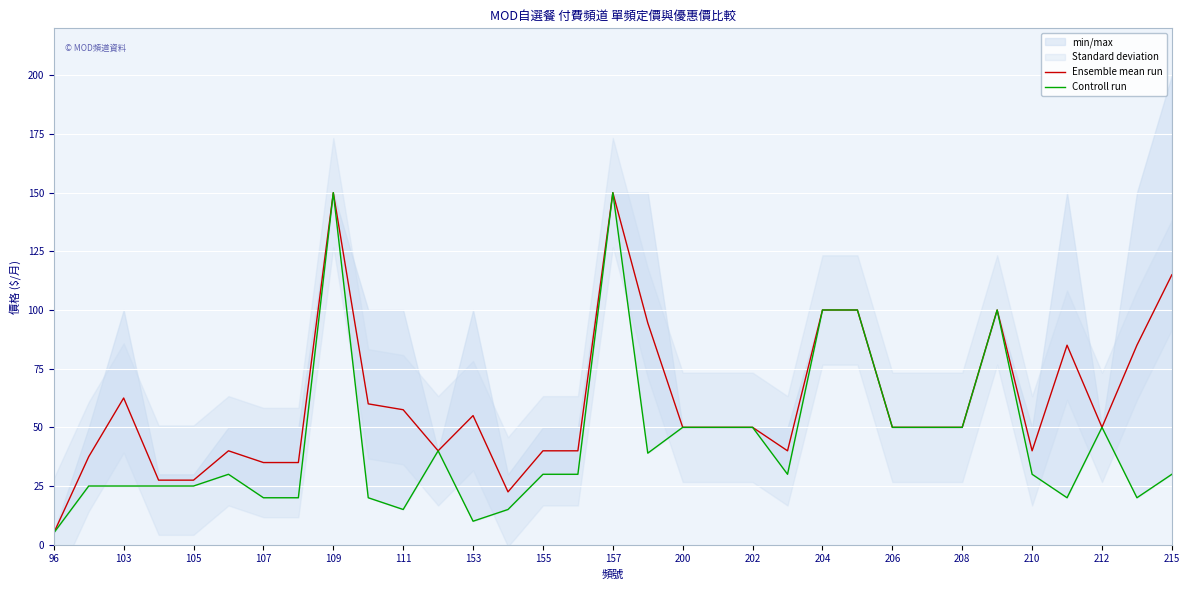

True or false: Ensemble mean run has a value of 57.5 at 111.

True